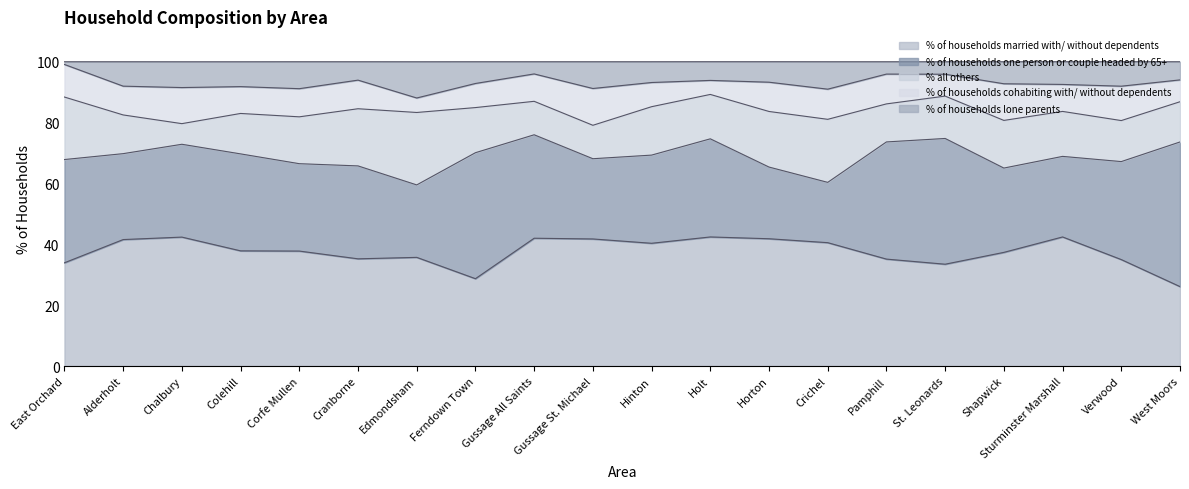

Is it true that % of households lone parents equals 10.2 at West Moors?

False